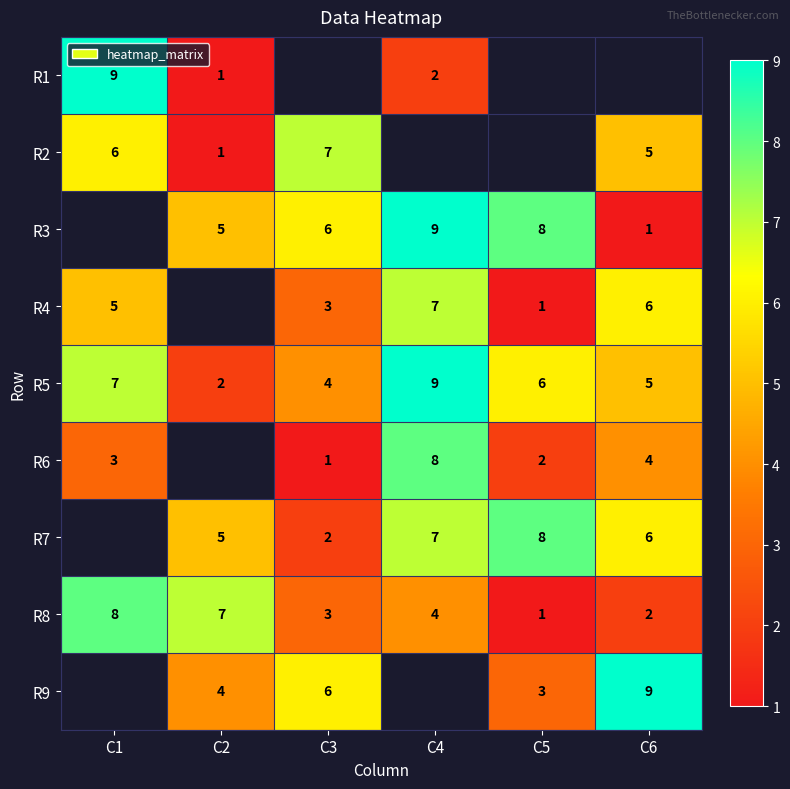

Which category has the highest value across all series?

C1